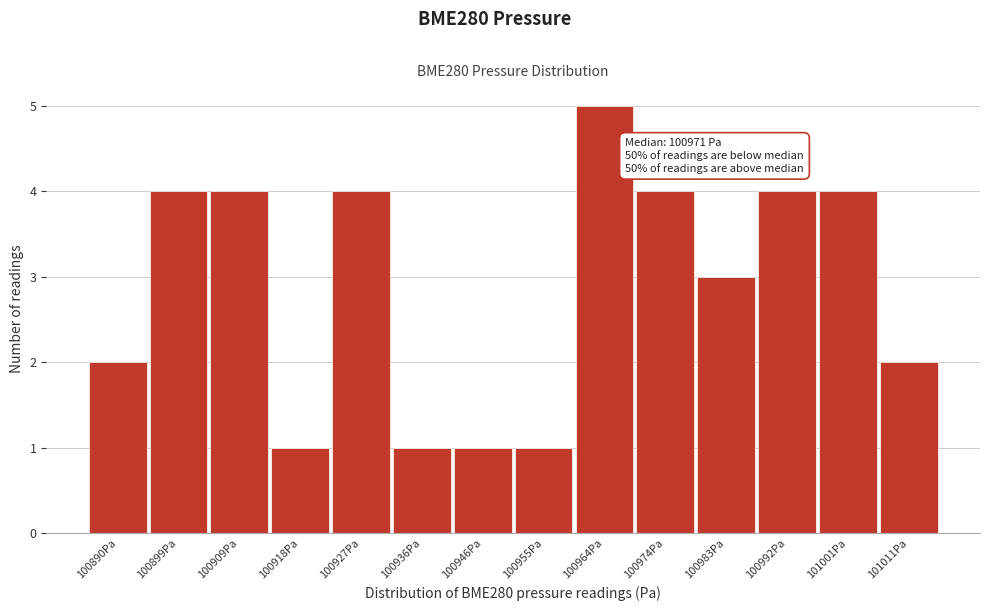

Reading right to left, extract all data points from this chart.

2	4	4	3	4	5	1	1	1	4	1	4	4	2